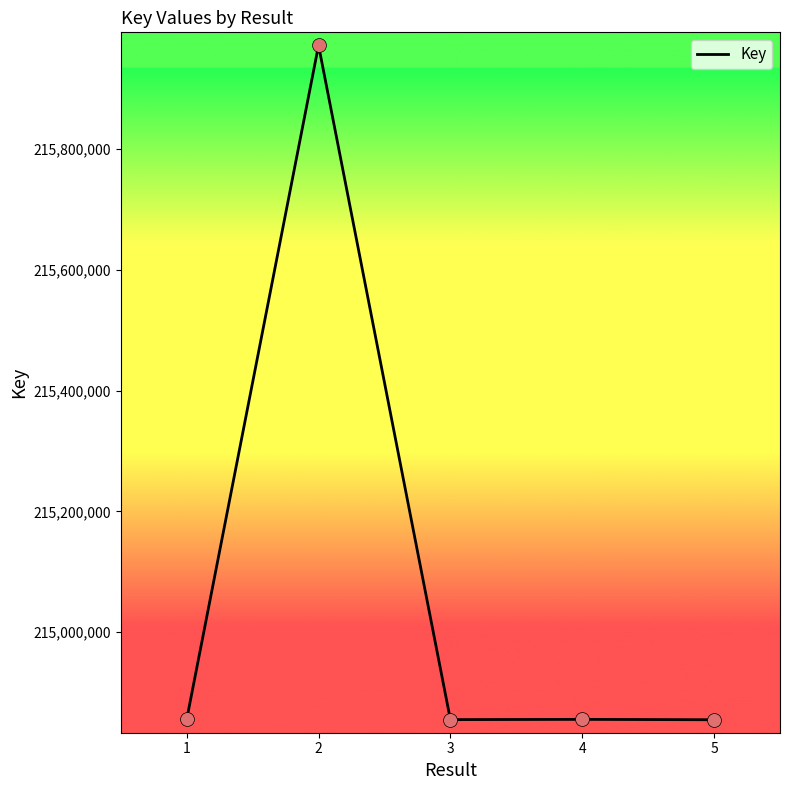

What is the change in value from 3 to 5?

-211